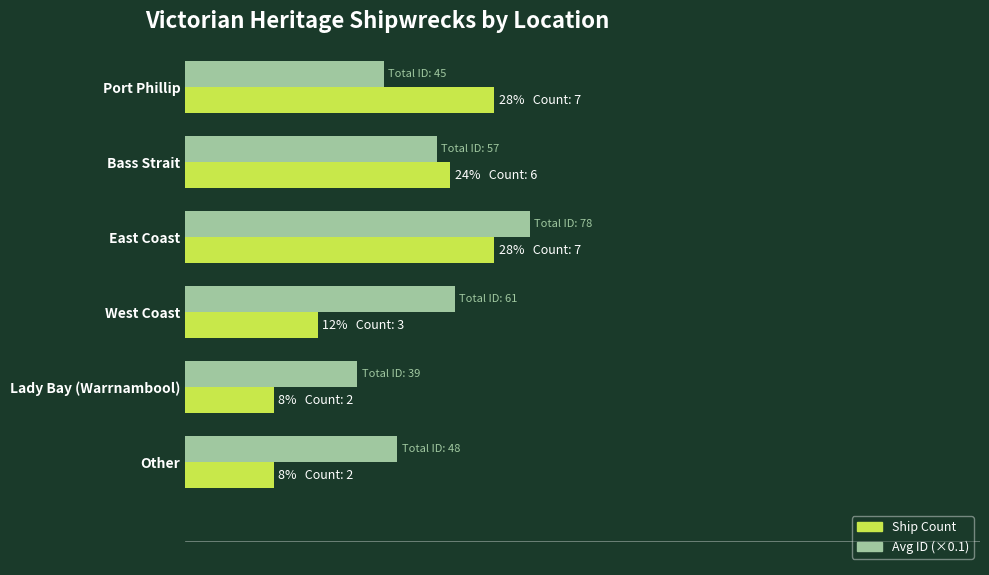

What are all the series names shown in the legend?

Ship Count, Avg ID (×0.1)